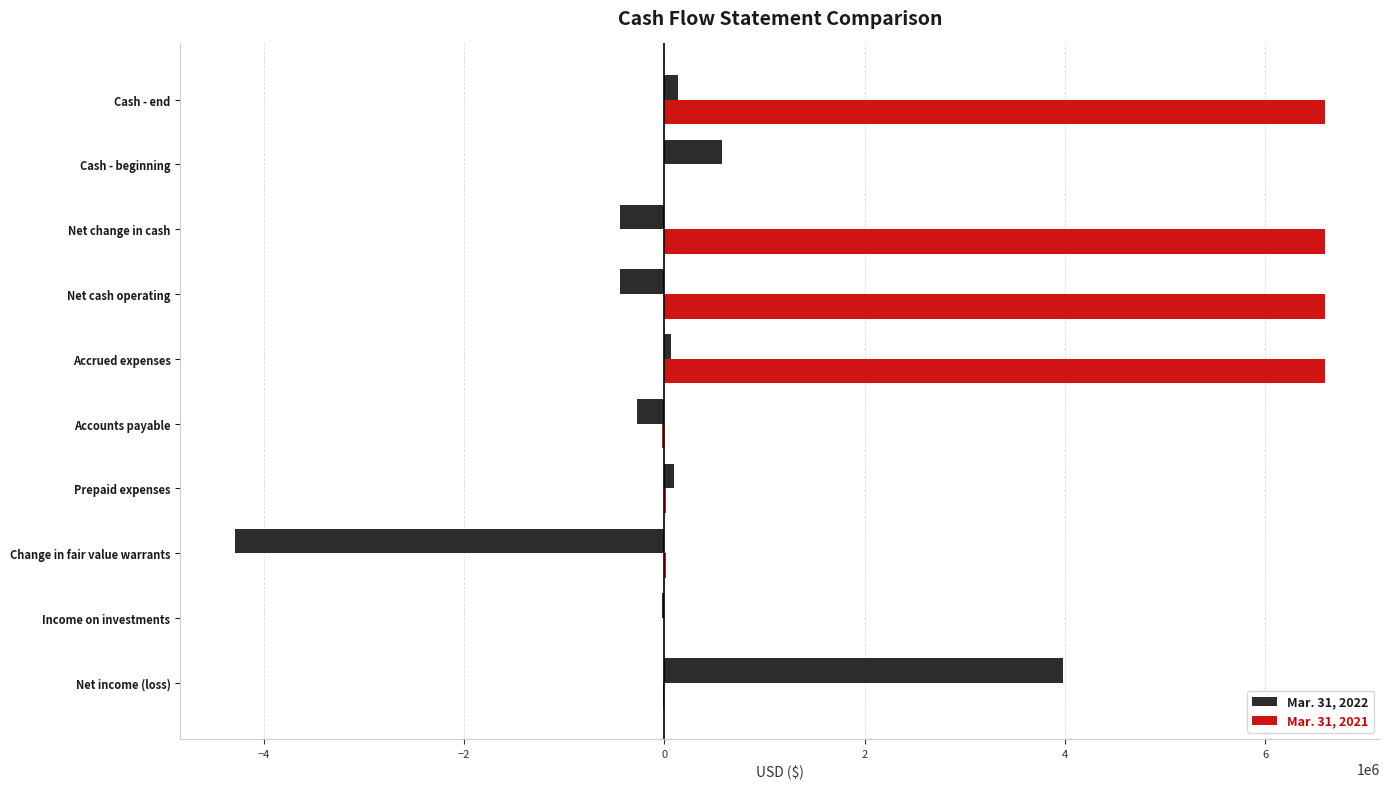

How many distinct data groups are displayed?

2